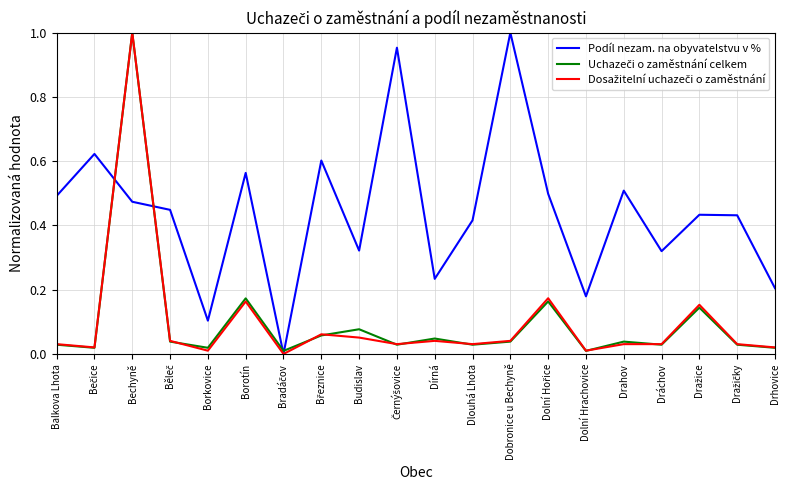

The Podíl nezam. na obyvatelstvu v % series shows 1.0 at Dobronice u Bechyně. True or false?

True